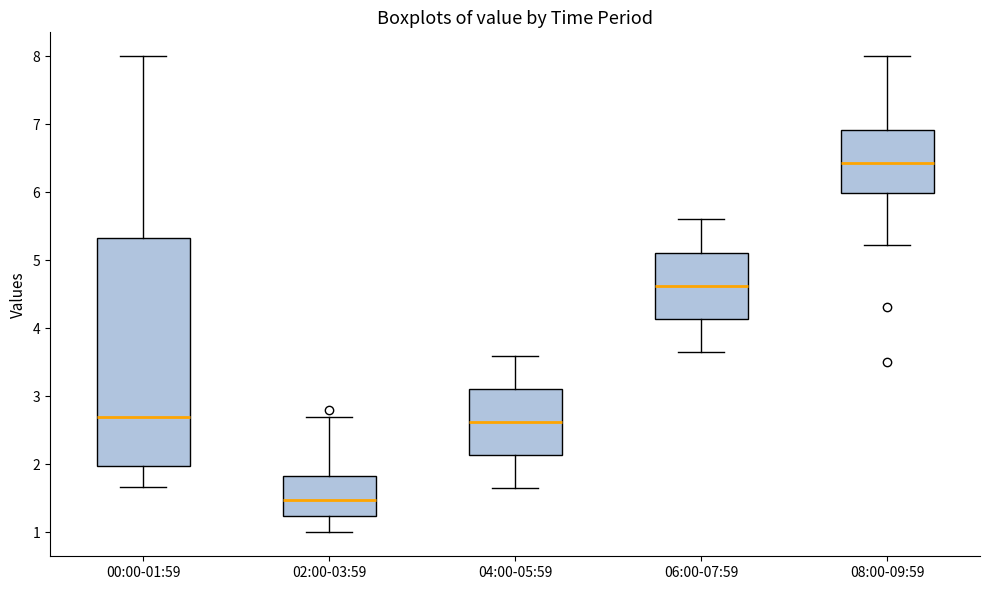

Reading left to right, read every box against the y-axis: the position of its median line, the range the box covers, and the ends of its whiskers. The values are not printed on the chart, so give them approximately, as read against the axis.

00:00-01:59: median 2.7, box 2.0 to 5.3, whiskers 1.7 to 8.0
02:00-03:59: median 1.5, box 1.2 to 1.8, whiskers 1.0 to 2.7
04:00-05:59: median 2.6, box 2.1 to 3.1, whiskers 1.7 to 3.6
06:00-07:59: median 4.6, box 4.1 to 5.1, whiskers 3.7 to 5.6
08:00-09:59: median 6.4, box 6.0 to 6.9, whiskers 5.2 to 8.0